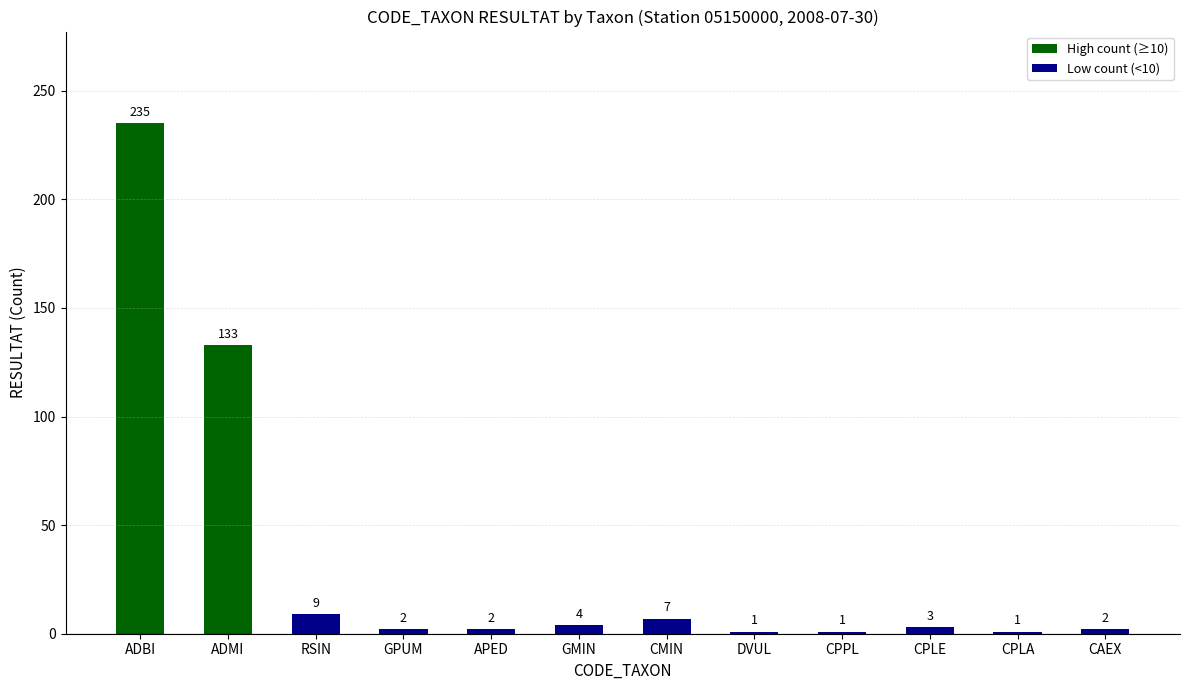

What is the ratio of the value at GMIN to the value at APED?

2.0